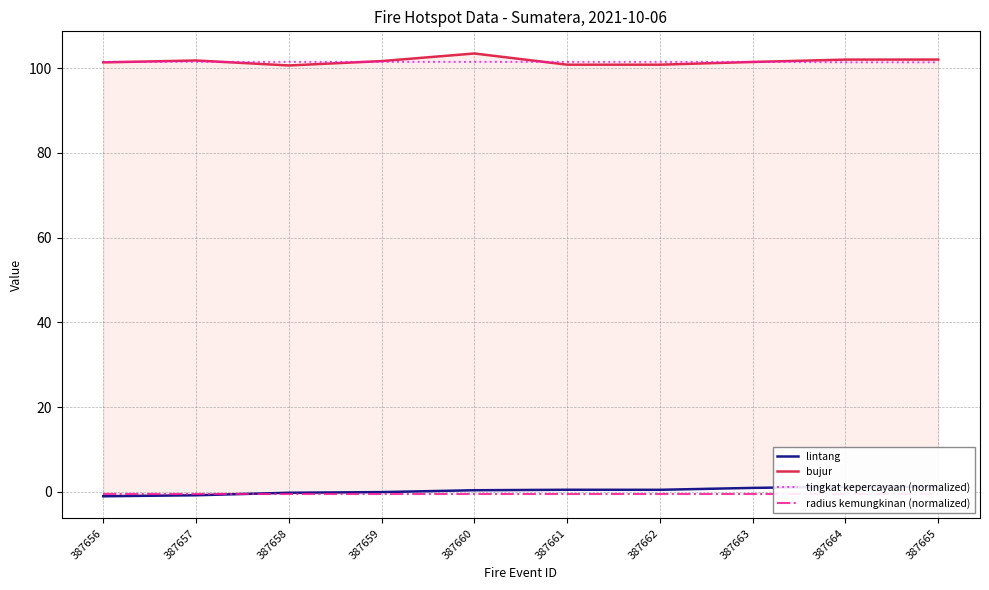

What is the difference between the maximum and minimum values in the lintang series?

2.3